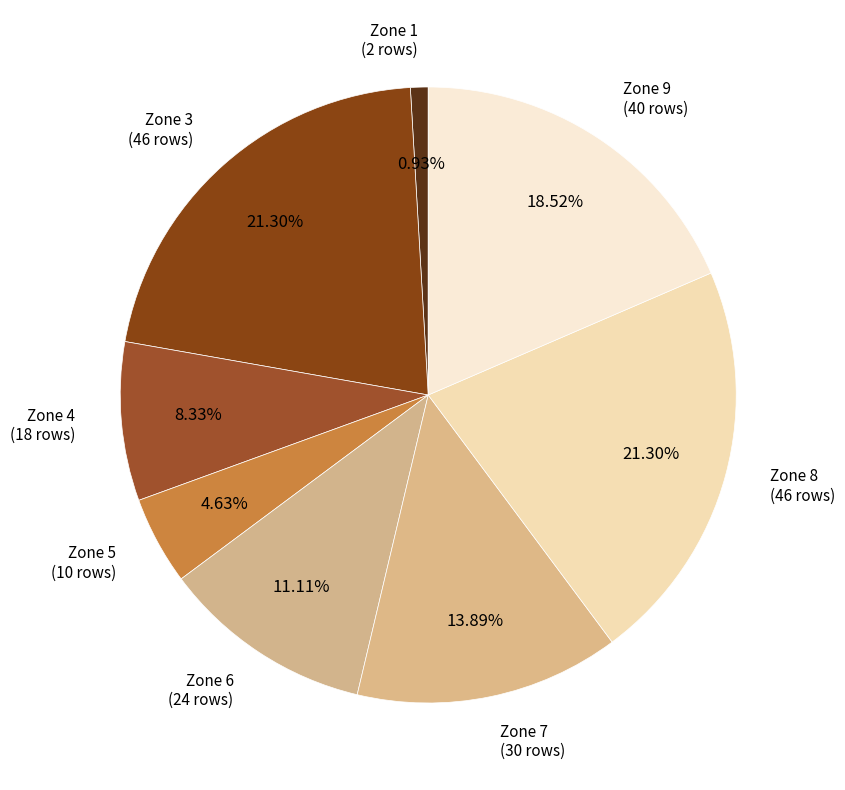

How many slices are in this pie chart?

8